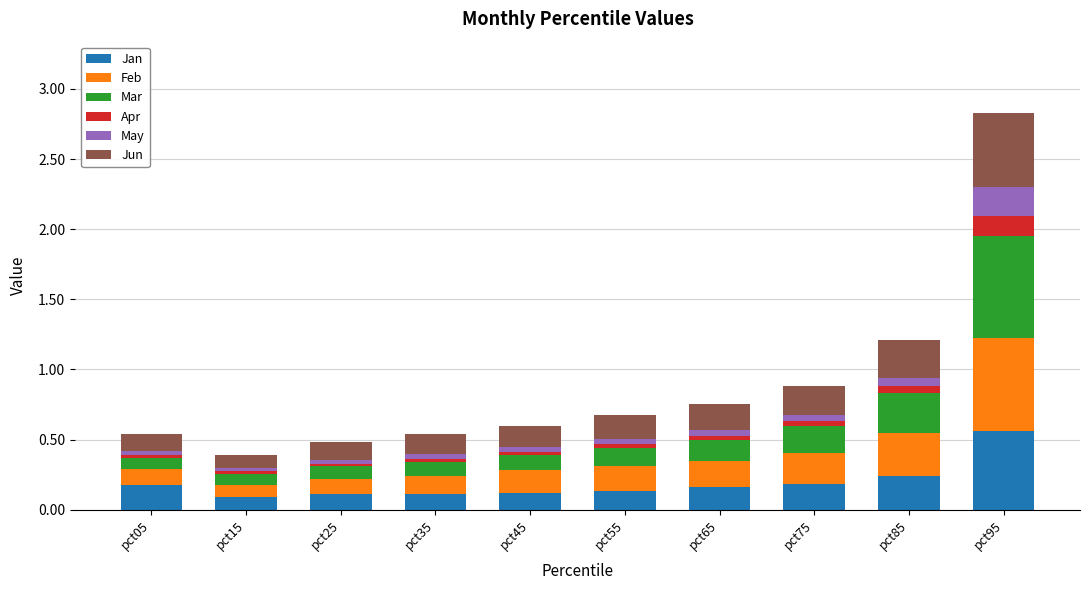

At which category is the sum across all series the highest?

pct95